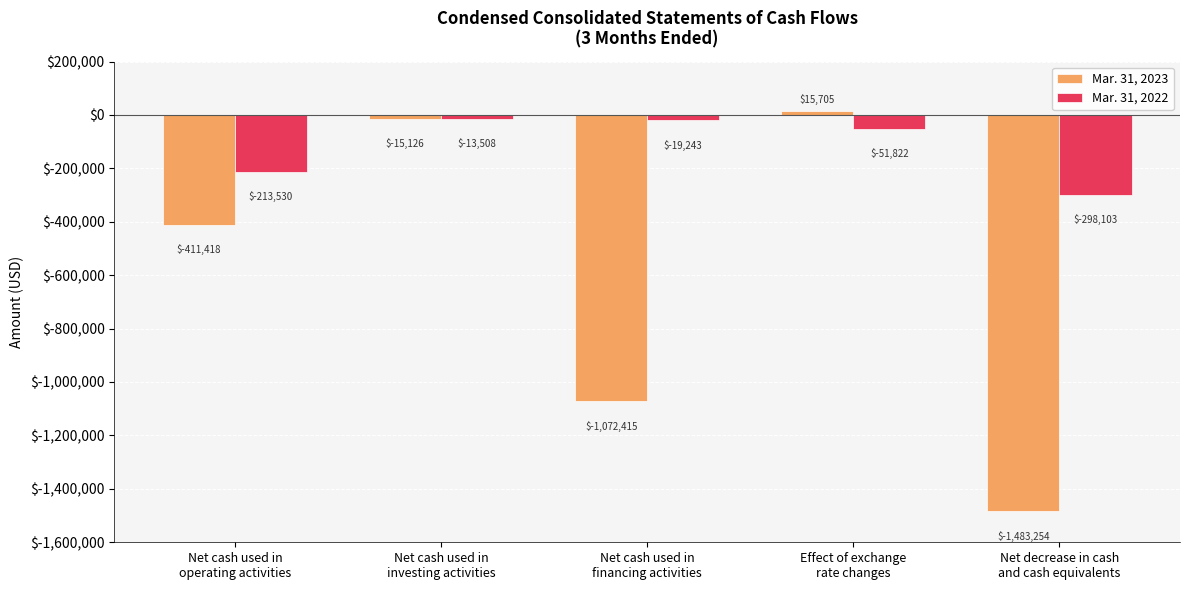

What is the average value of the Mar. 31, 2023 series?

-593302